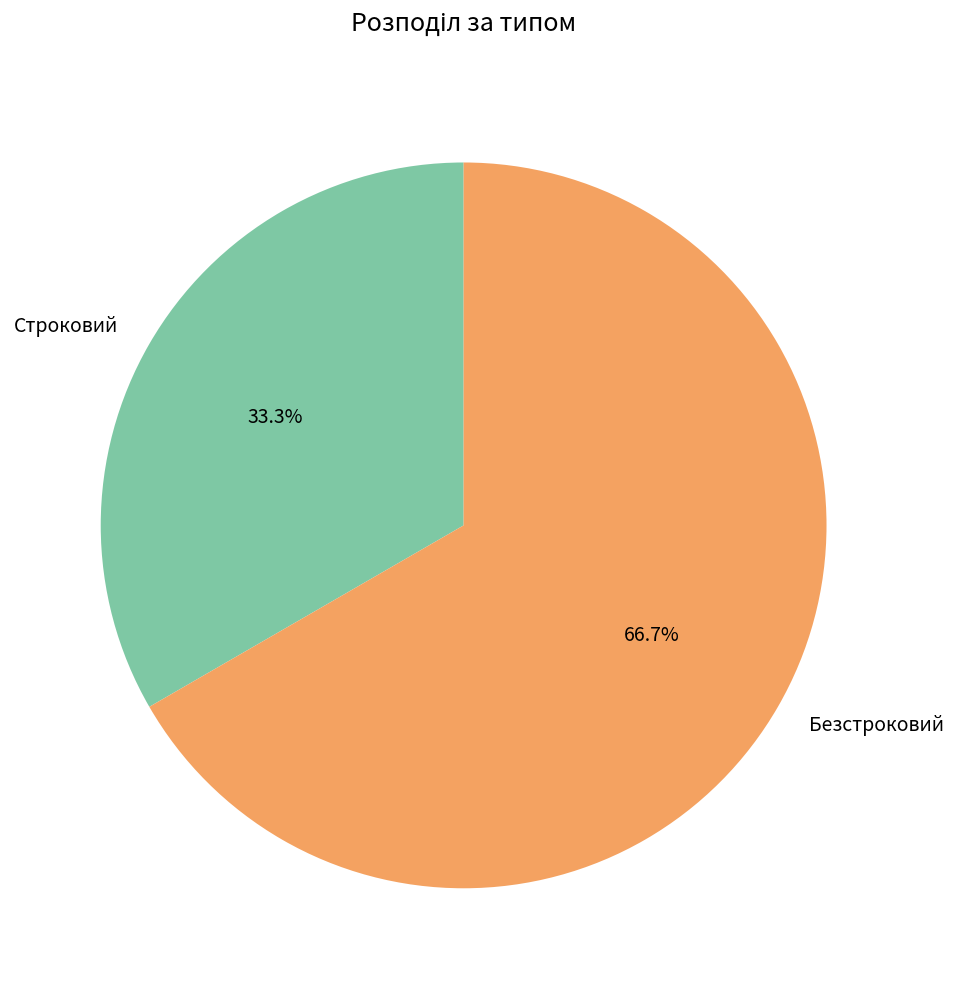

What percentage is NOT represented by Строковий?

66.7%